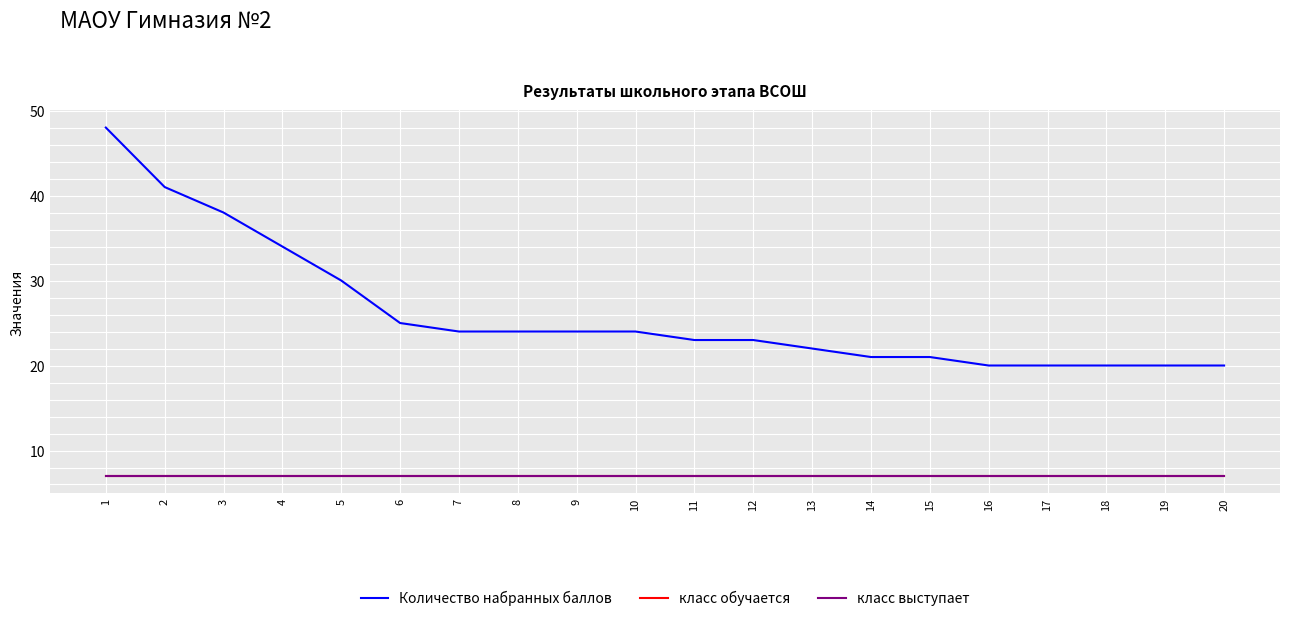

Reading left to right, transcribe all the data shown in this chart.

Количество набранных баллов: 48	41	38	34	30	25	24	24	24	24	23	23	22	21	21	20	20	20	20	20
класс обучается: 7	7	7	7	7	7	7	7	7	7	7	7	7	7	7	7	7	7	7	7
класс выступает: 7	7	7	7	7	7	7	7	7	7	7	7	7	7	7	7	7	7	7	7